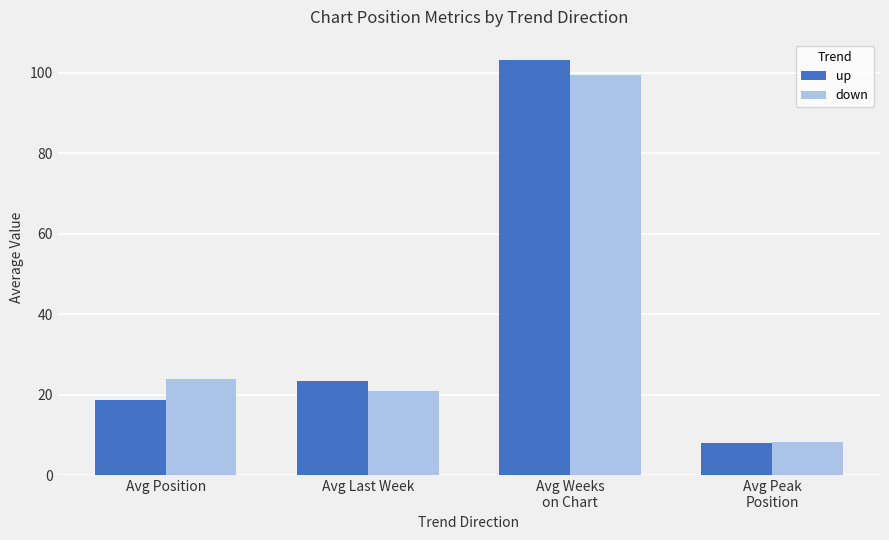

Does the chart contain stacked bars?

No